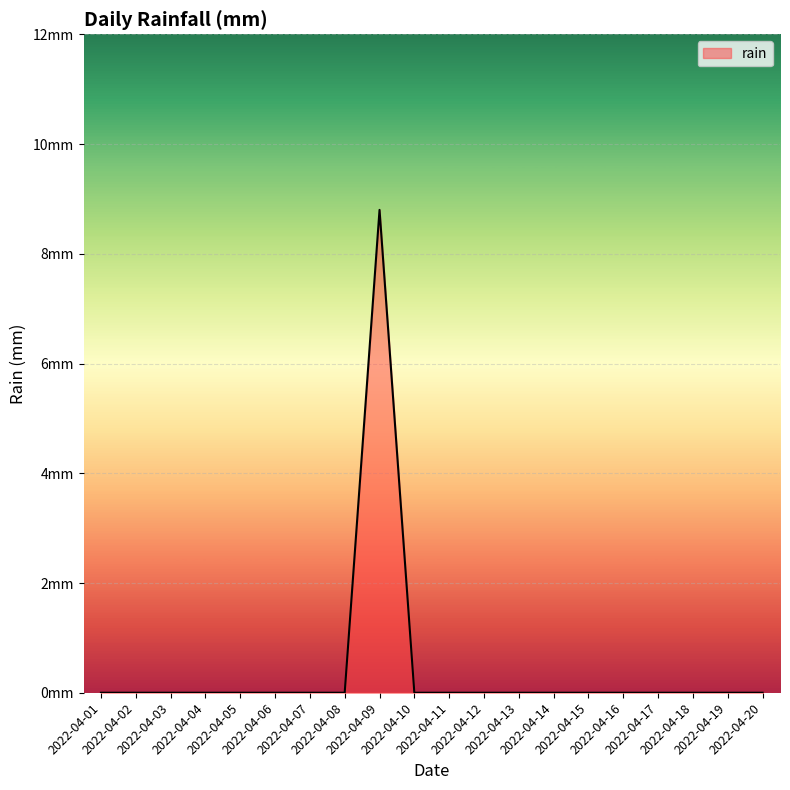

Does the chart display data point markers on the line(s)?

No